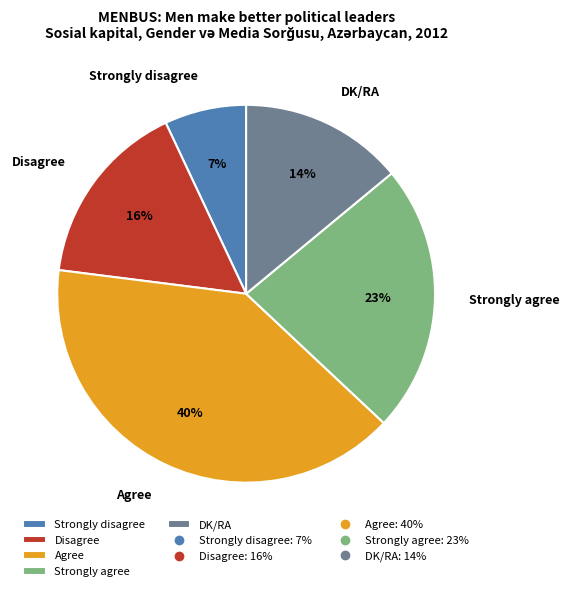

Rank the categories by value from lowest to highest.

Strongly disagree, DK/RA, Disagree, Strongly agree, Agree